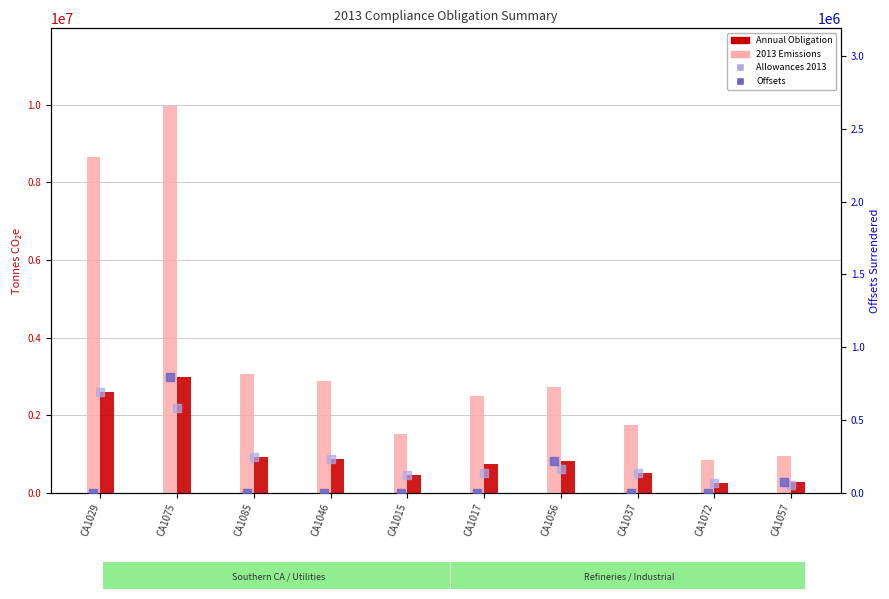

Which series has the largest Y range (max minus min)?

2013 Emissions